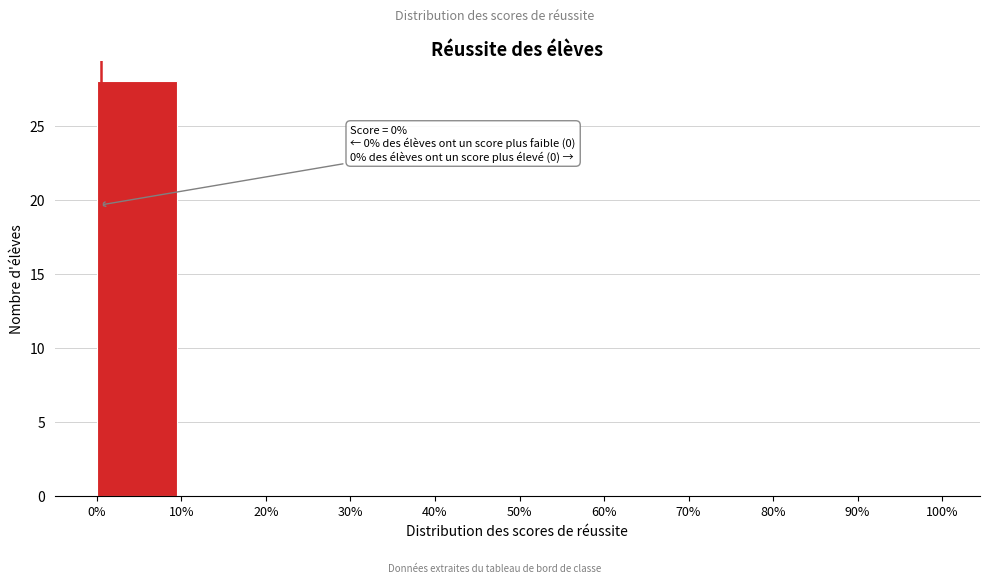

Which range on the x-axis has the tallest bar?

0% to 10%